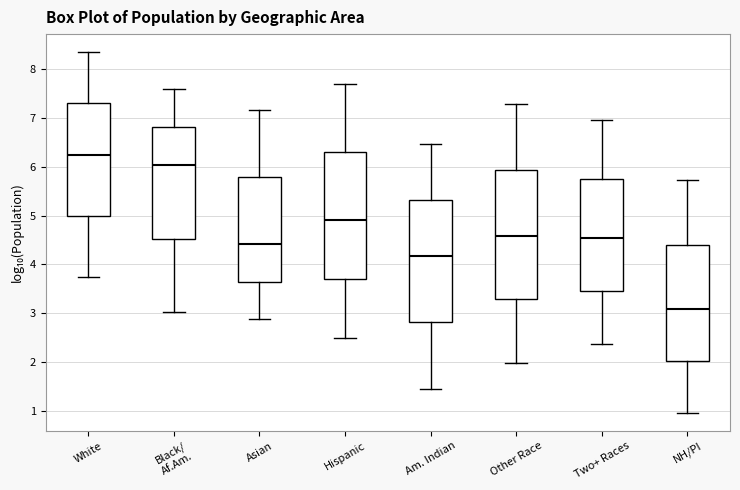

Reading left to right, transcribe this box plot: for each box, give where its median line is, the range the box spans, and where its two whiskers end, as read against the y-axis. The values are not printed on the chart, so give them approximately, as read against the axis.

White: median 6.2, box 5.0 to 7.3, whiskers 3.7 to 8.3
Black/ Af.Am.: median 6.0, box 4.5 to 6.8, whiskers 3.0 to 7.6
Asian: median 4.4, box 3.6 to 5.8, whiskers 2.9 to 7.2
Hispanic: median 4.9, box 3.7 to 6.3, whiskers 2.5 to 7.7
Am. Indian: median 4.2, box 2.8 to 5.3, whiskers 1.4 to 6.5
Other Race: median 4.6, box 3.3 to 5.9, whiskers 2.0 to 7.3
Two+ Races: median 4.5, box 3.5 to 5.7, whiskers 2.4 to 7.0
NH/PI: median 3.1, box 2.0 to 4.4, whiskers 1.0 to 5.7